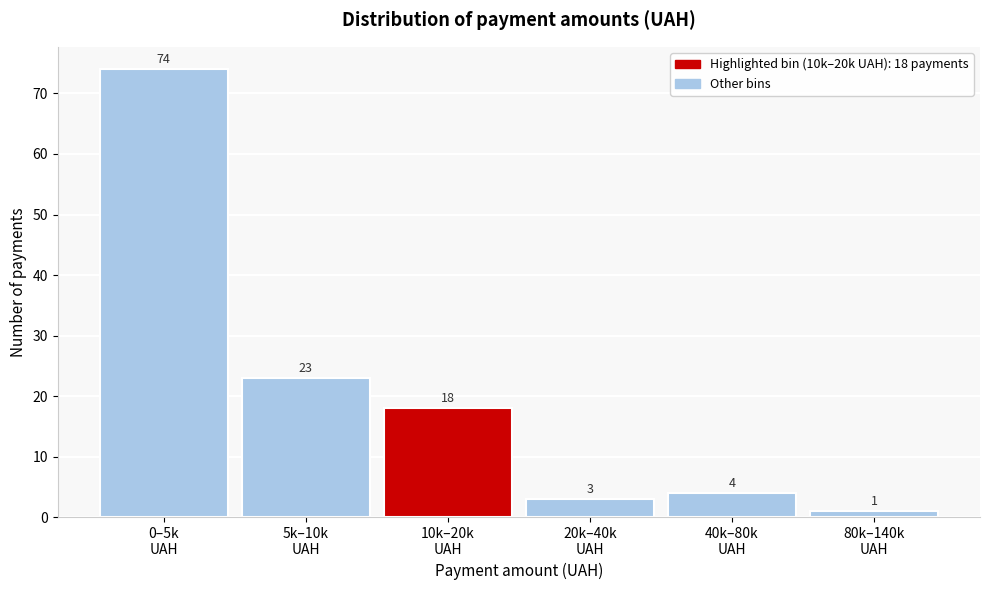

Reading left to right, transcribe all the data shown in this chart.

74	23	18	3	4	1